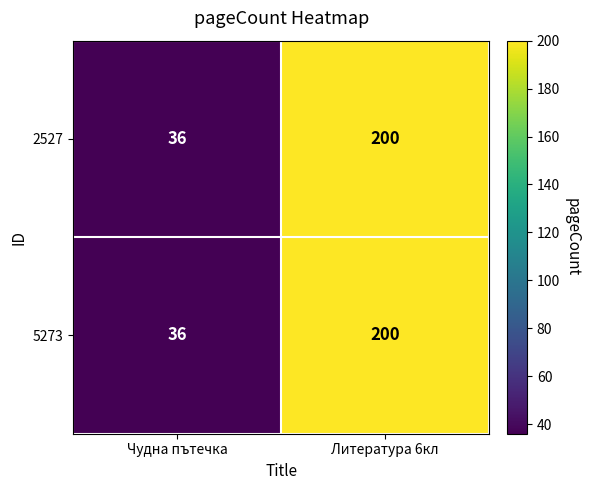

Count the number of categories in the chart.

2